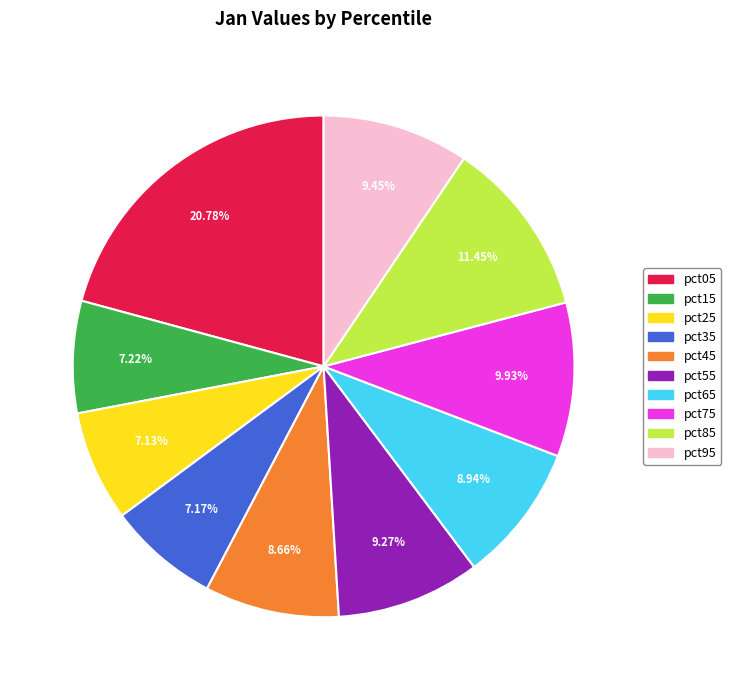

To the nearest percent, what percentage of the pie is pct85?

11%